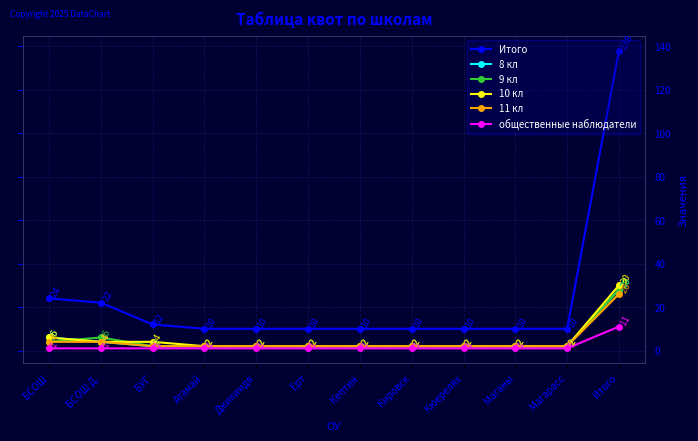

What is the total value across all series at Магарасс?

19